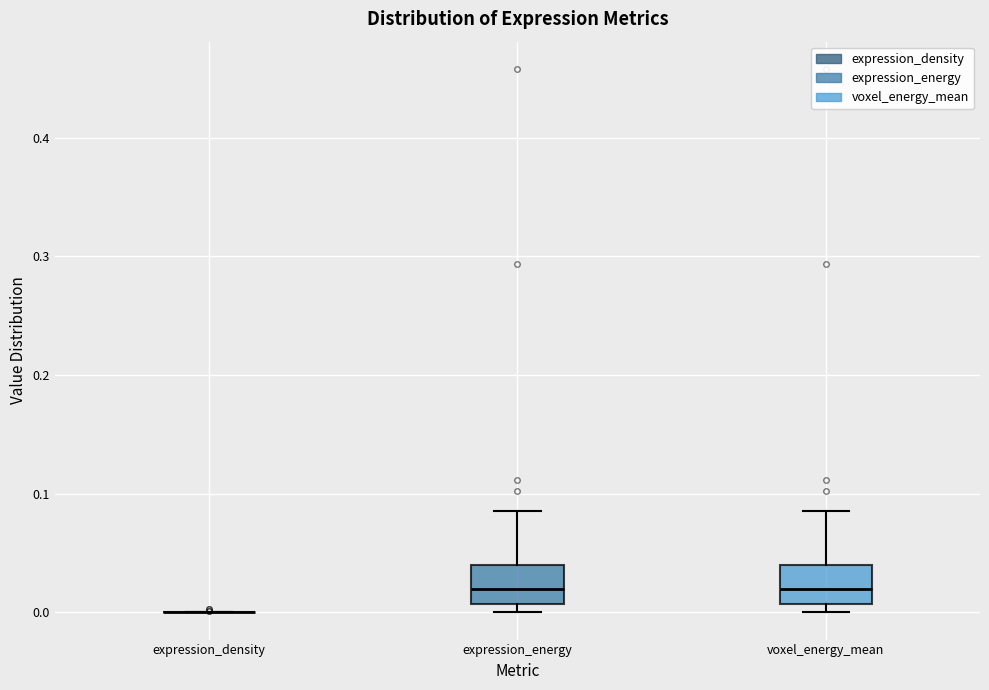

Reading left to right, read every box against the y-axis: the position of its median line, the range the box covers, and the ends of its whiskers. The values are not printed on the chart, so give them approximately, as read against the axis.

expression_density: box collapsed to a line at 0.00, whiskers 0.00 to 0.00
expression_energy: median 0.02, box 0.01 to 0.04, whiskers 0.00 to 0.09
voxel_energy_mean: median 0.02, box 0.01 to 0.04, whiskers 0.00 to 0.09